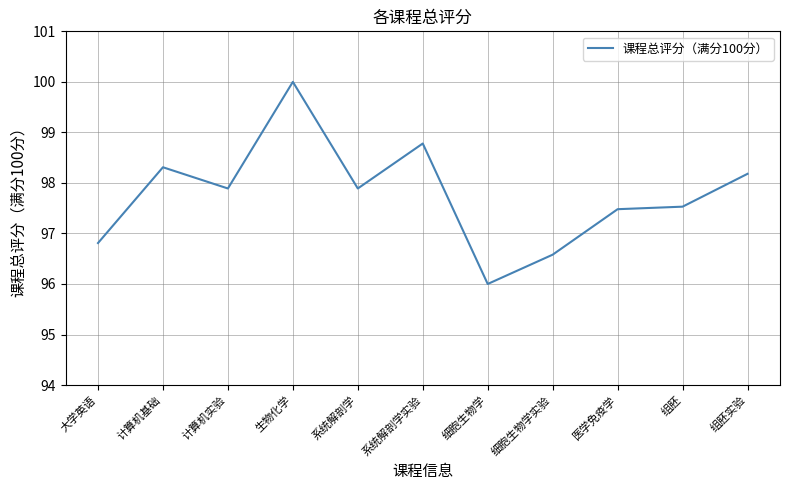

Is it true that the value at 计算机基础 is 98.3?

True